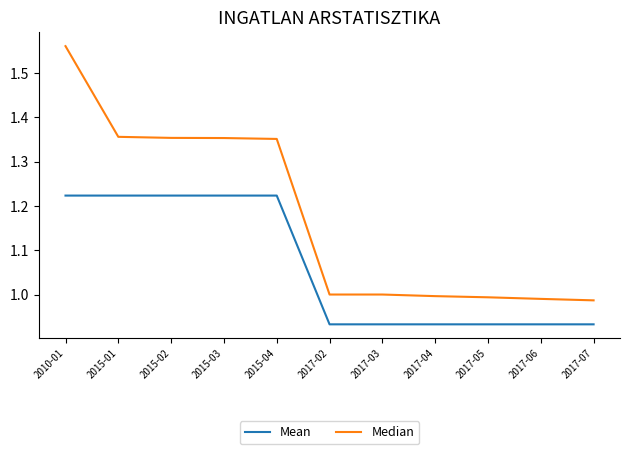

At which category does the chart reach its peak across all series?

2010-01